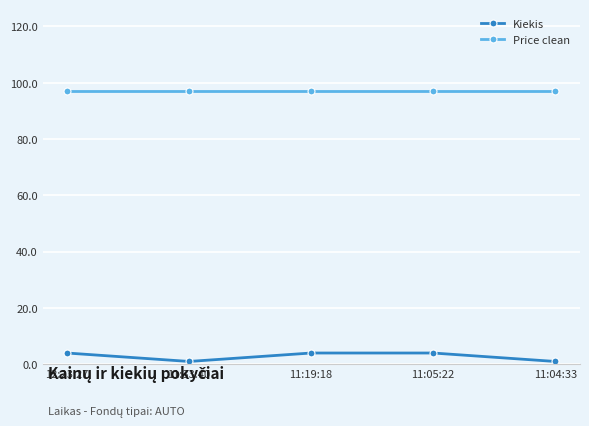

Rank the series at 11:04:33 from highest to lowest value.

Price clean, Kiekis